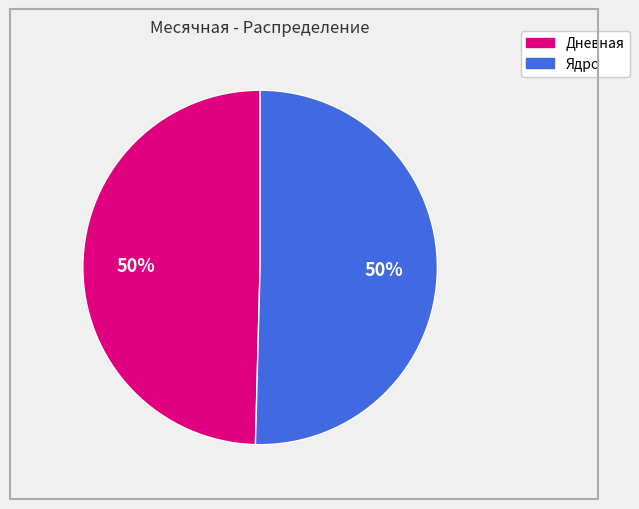

To the nearest percent, what is the average slice percentage?

50%